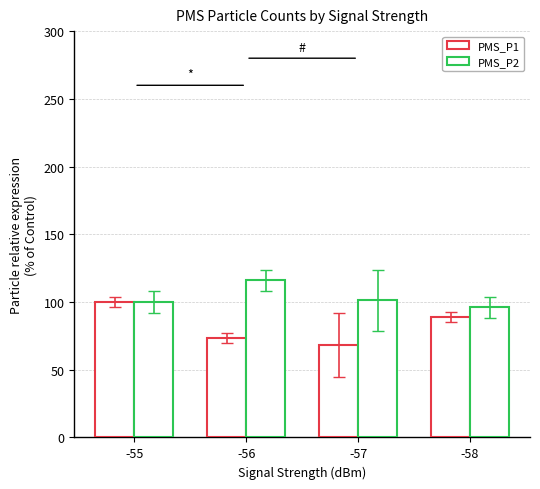

What is the minimum value shown in the chart?

68.5